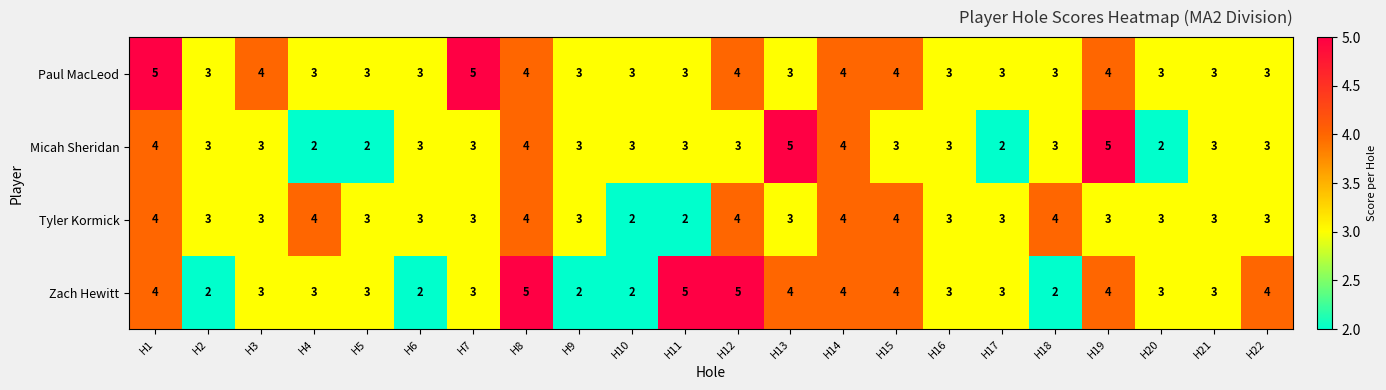

True or false: Zach Hewitt has a value of 3 at H6.

False